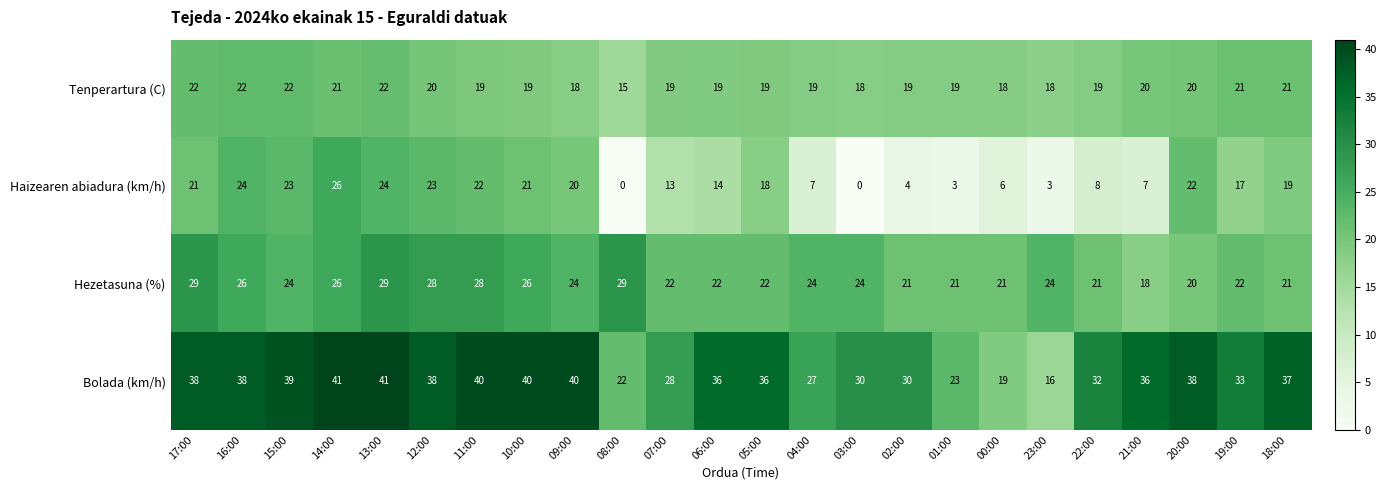

Rank the series at 06:00 from lowest to highest value.

Haizearen abiadura (km/h), Tenperartura (C), Hezetasuna (%), Bolada (km/h)